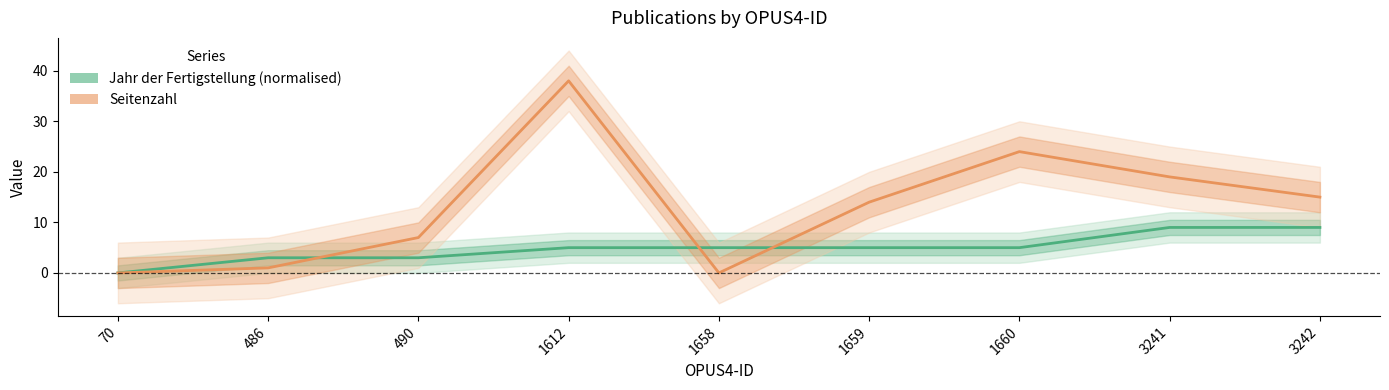

Is the value of Jahr der Fertigstellung (normalised) at 3242 greater than the value of Seitenzahl at 1659?

No